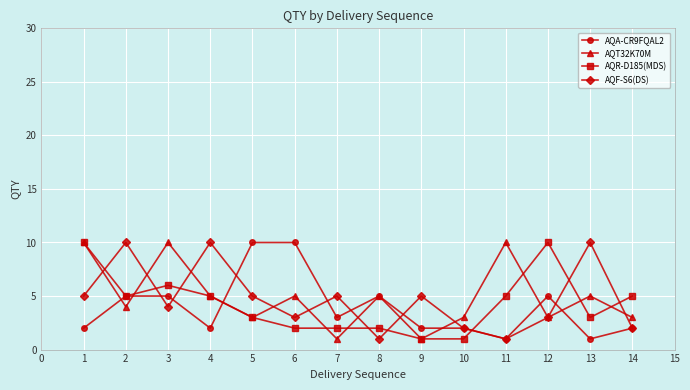

What is the maximum value shown in the chart?

10